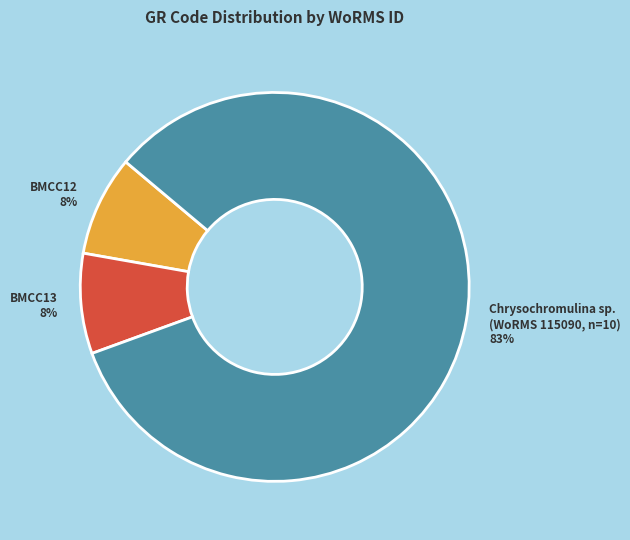

What is the ratio of the value at BMCC12 to the value at BMCC13?

1.0